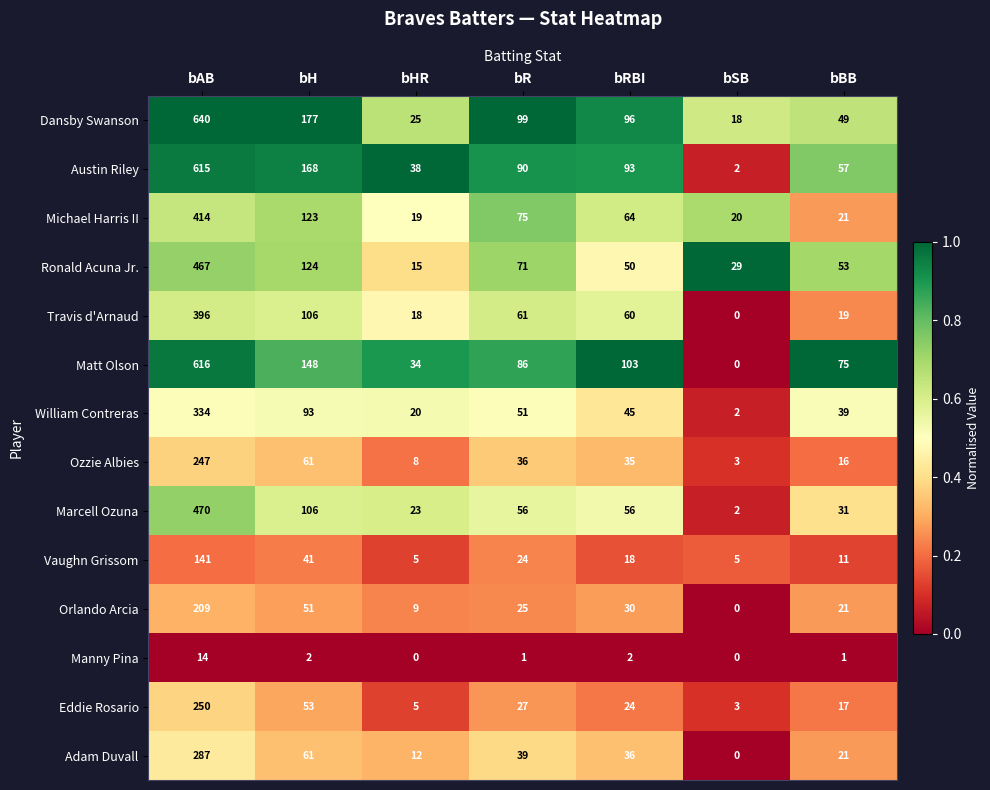

How many data points does each series have?

7